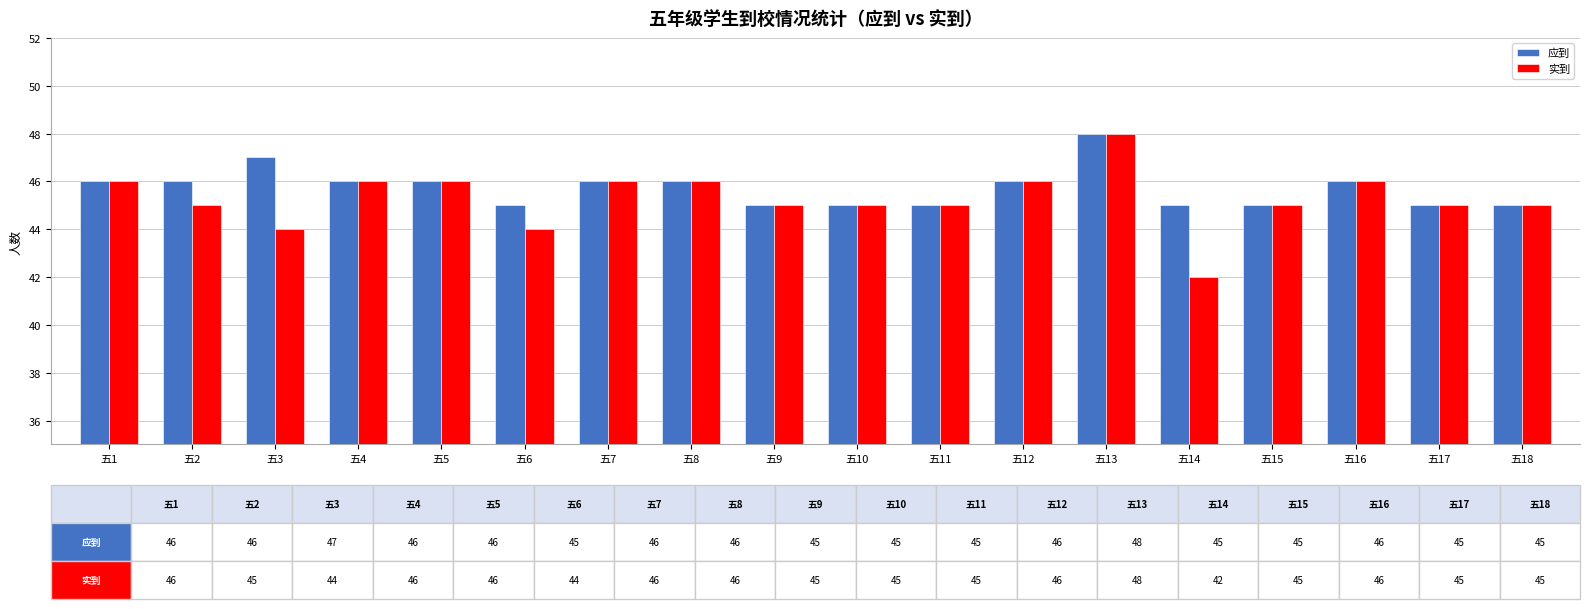

Which series has the largest range (max minus min)?

实到